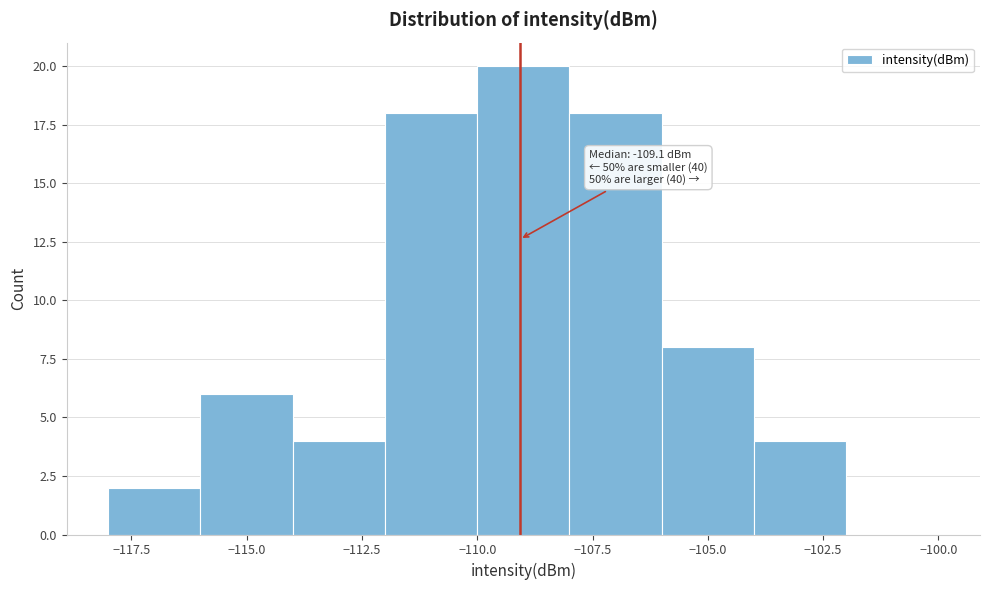

Which range on the x-axis has the tallest bar?

-110 to -108